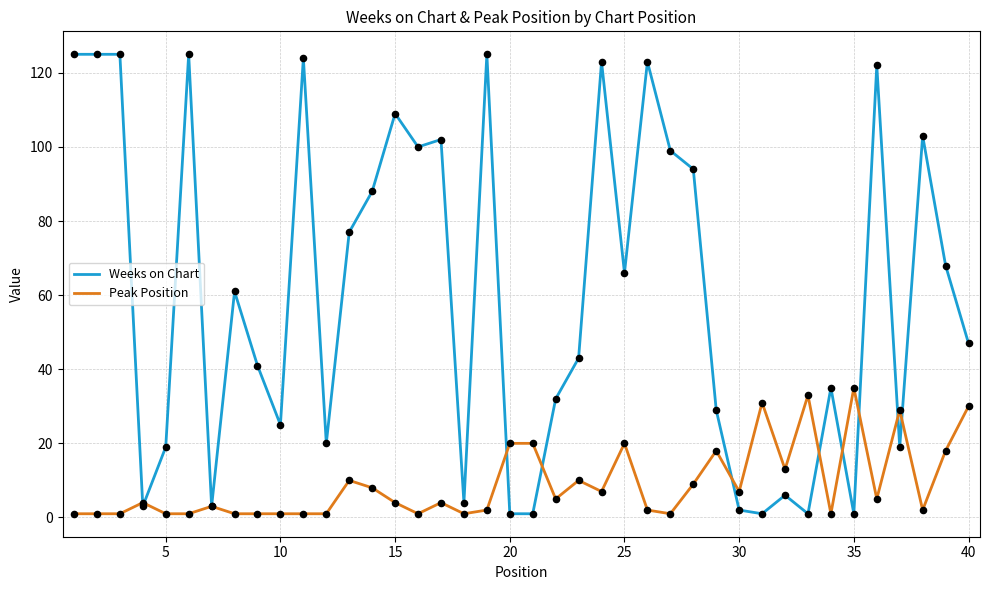

What are all the series names shown in the legend?

Weeks on Chart, Peak Position